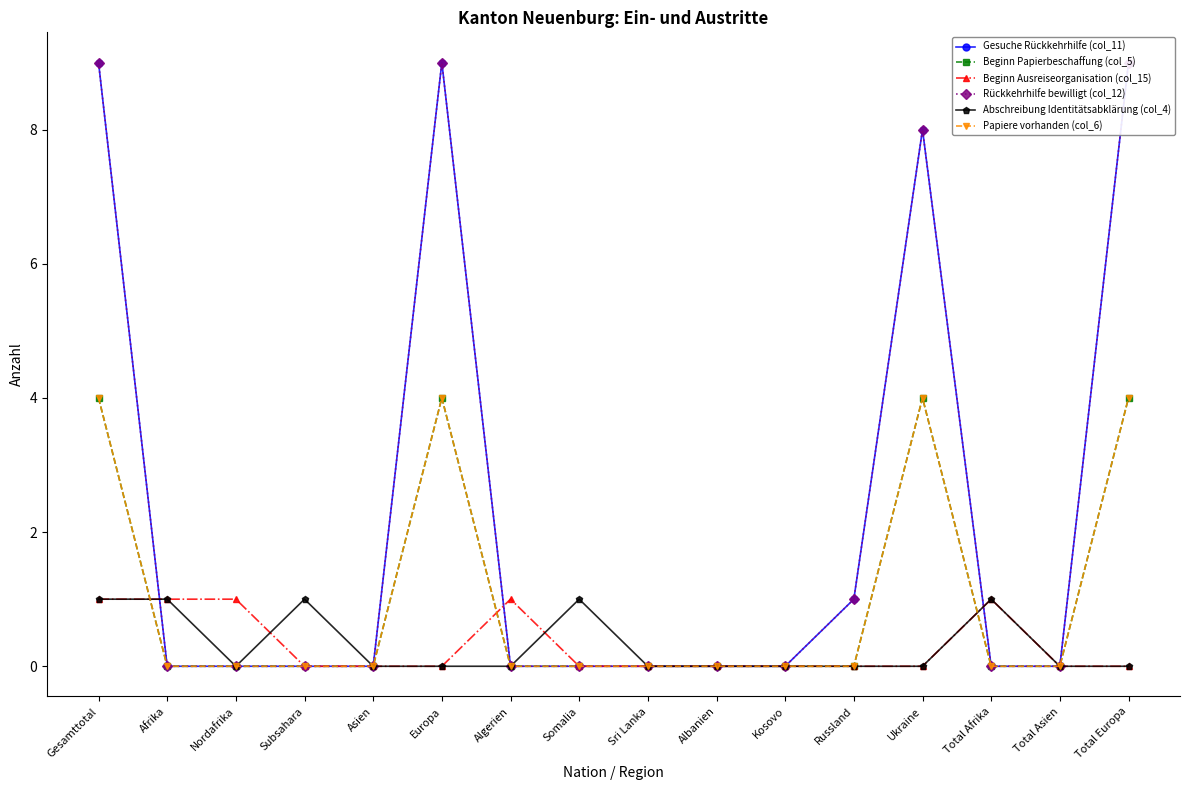

Where is the first local maximum for Abschreibung Identitätsabklärung (col_4)?

Subsahara